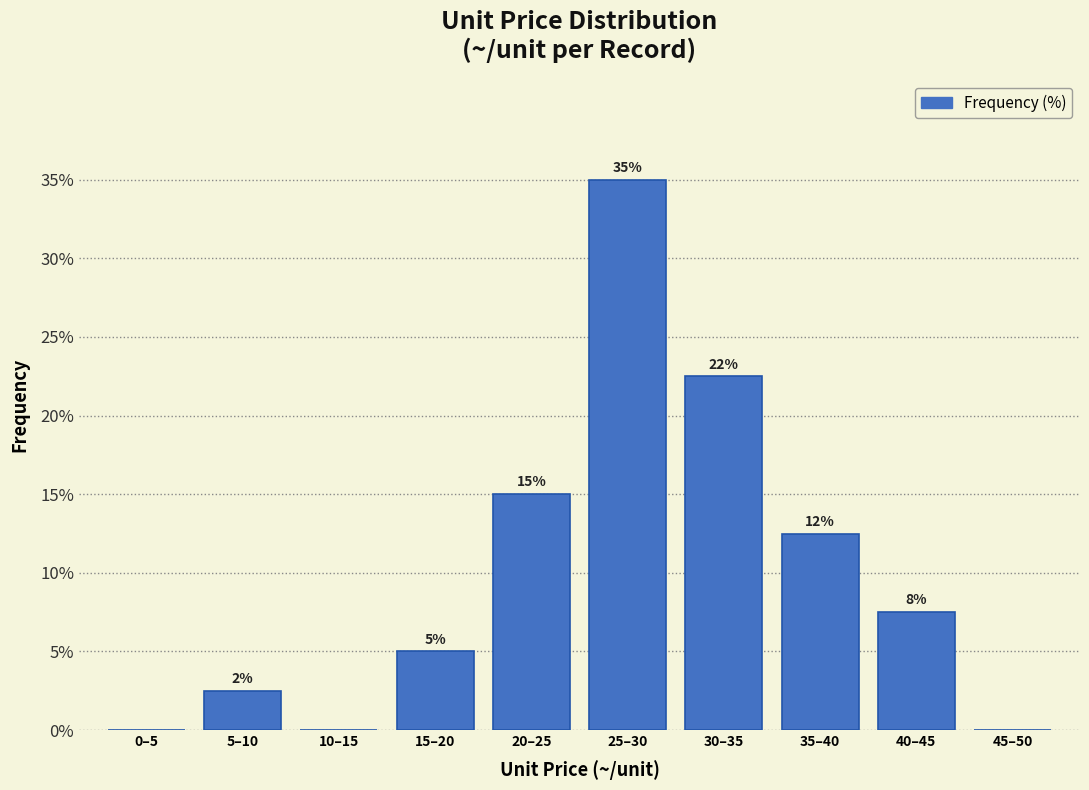

Are the bars horizontal?

No